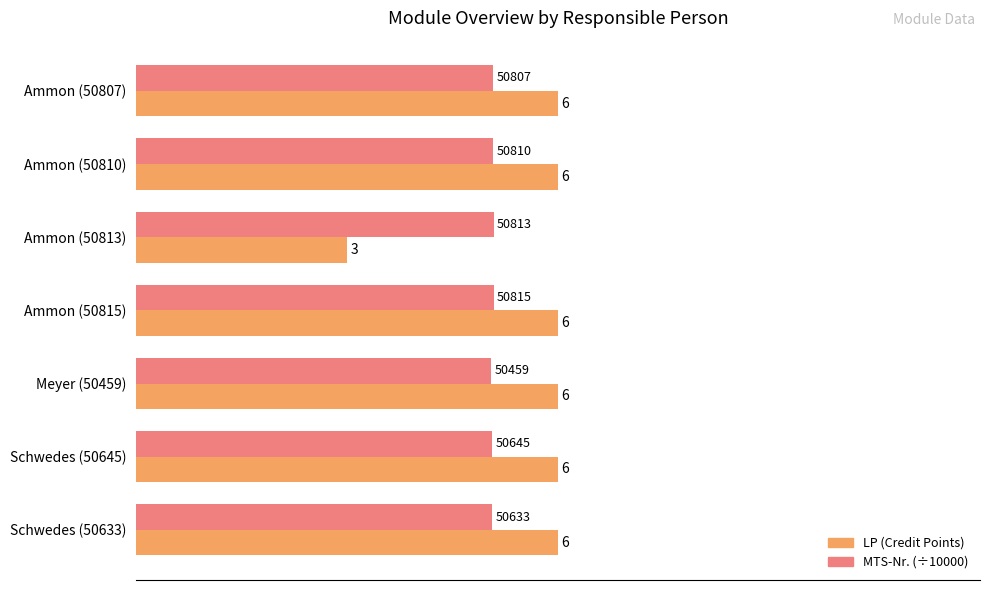

Is the value of MTS-Nr. (÷10000) at Ammon (50813) greater than the value of LP (Credit Points) at Ammon (50807)?

No